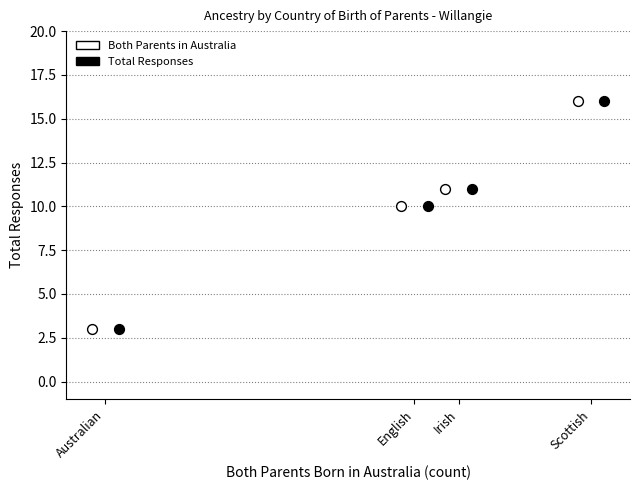

What are all the series names shown in the legend?

Both Parents in Australia, Total Responses